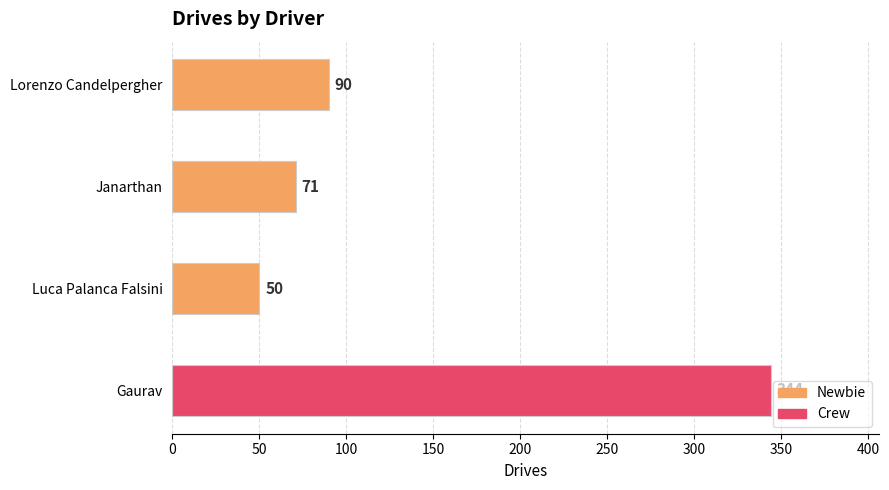

Rank the categories by value from highest to lowest.

Gaurav, Lorenzo Candelpergher, Janarthan, Luca Palanca Falsini